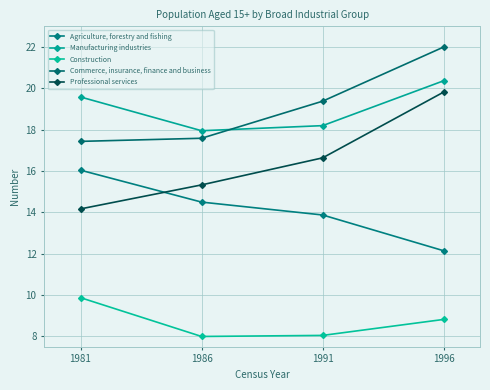

The value of Commerce, insurance, finance and business at 1986 is 10.3. True or false?

False